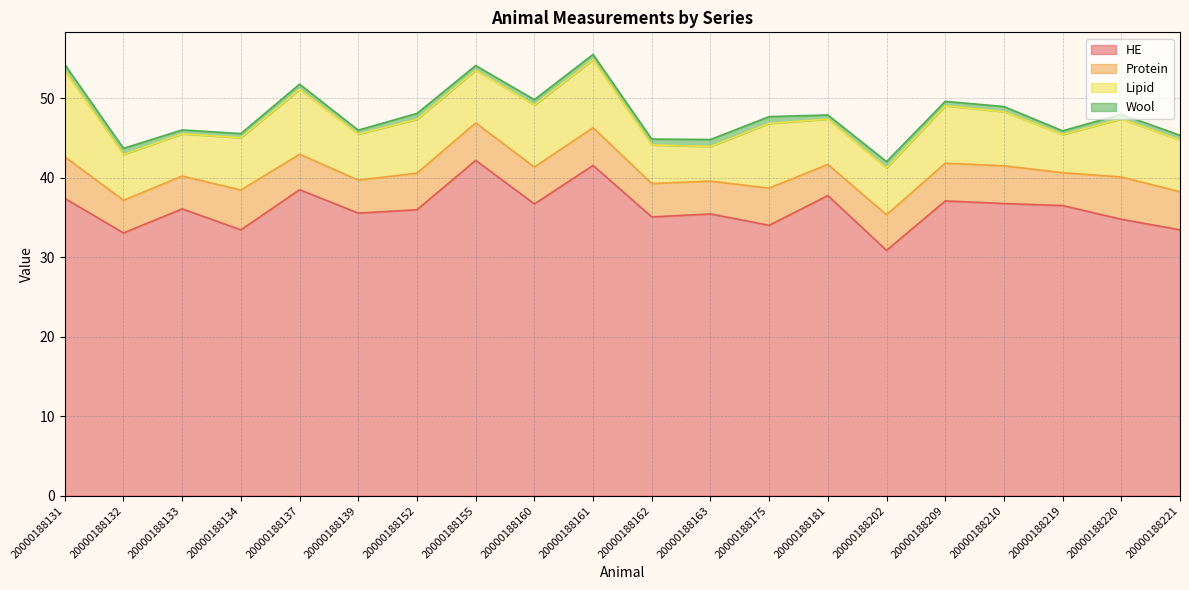

What is the value of the Protein point at the 10th from the left?

4.7